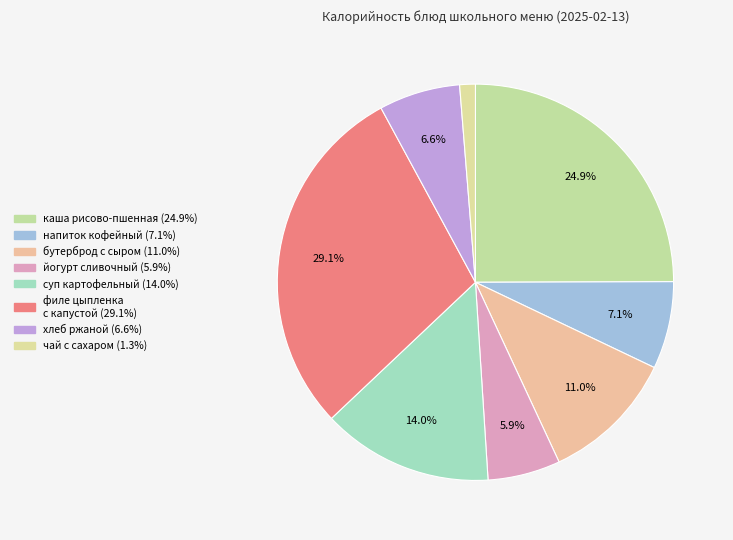

How many segments does this pie chart have?

8